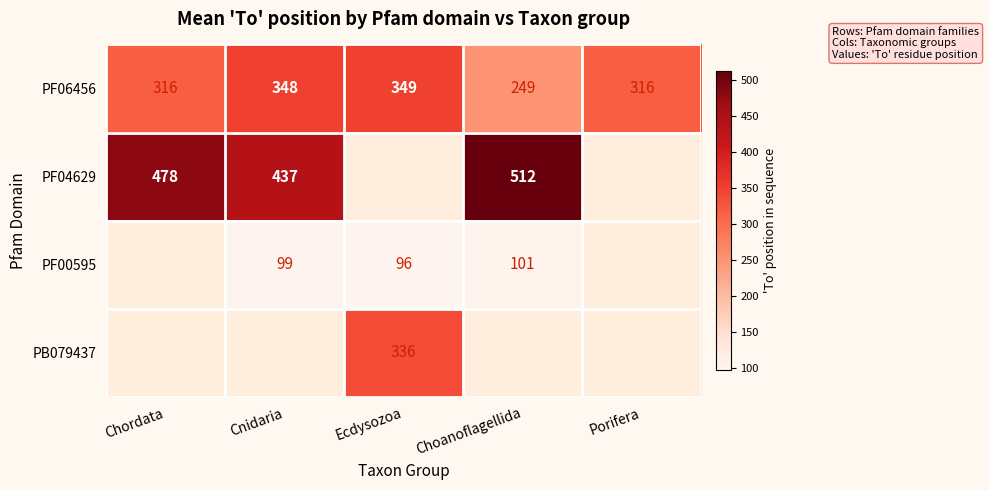

Is the value of PF04629 at Choanoflagellida greater than the value of PF06456 at Choanoflagellida?

Yes